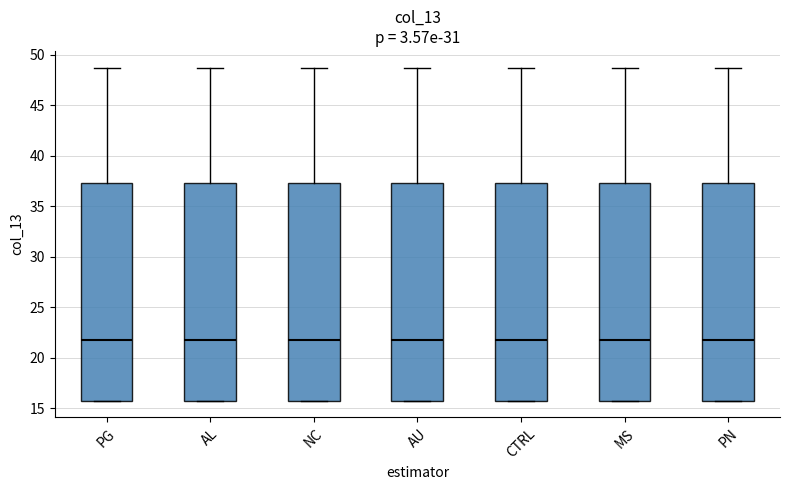

Reading left to right, transcribe this box plot: for each box, give where its median line is, the range the box spans, and where its two whiskers end, as read against the y-axis. The values are not printed on the chart, so give them approximately, as read against the axis.

PG: median 22.0, box 16.0 to 37.5, whiskers 16.0 to 49.0
AL: median 22.0, box 16.0 to 37.5, whiskers 16.0 to 49.0
NC: median 22.0, box 16.0 to 37.5, whiskers 16.0 to 49.0
AU: median 22.0, box 16.0 to 37.5, whiskers 16.0 to 49.0
CTRL: median 22.0, box 16.0 to 37.5, whiskers 16.0 to 49.0
MS: median 22.0, box 16.0 to 37.5, whiskers 16.0 to 49.0
PN: median 22.0, box 16.0 to 37.5, whiskers 16.0 to 49.0